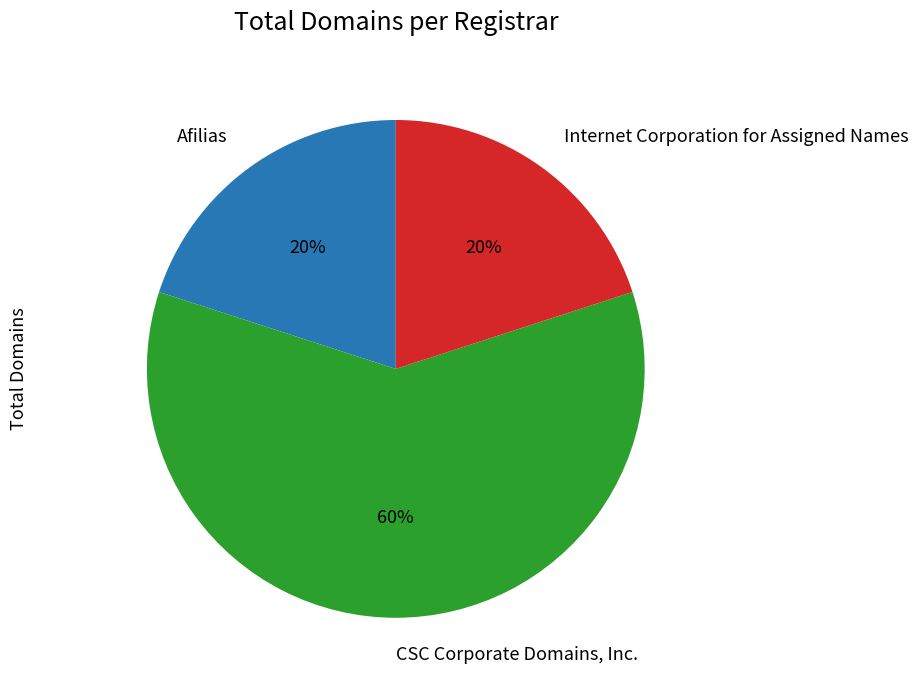

To the nearest percent, what is the difference between the largest and smallest slice percentages?

40%